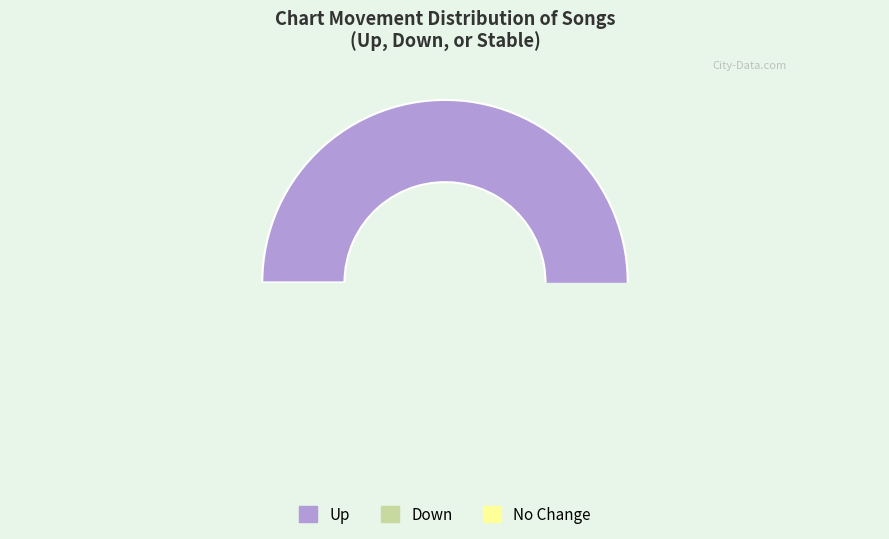

Which category accounts for the majority?

up